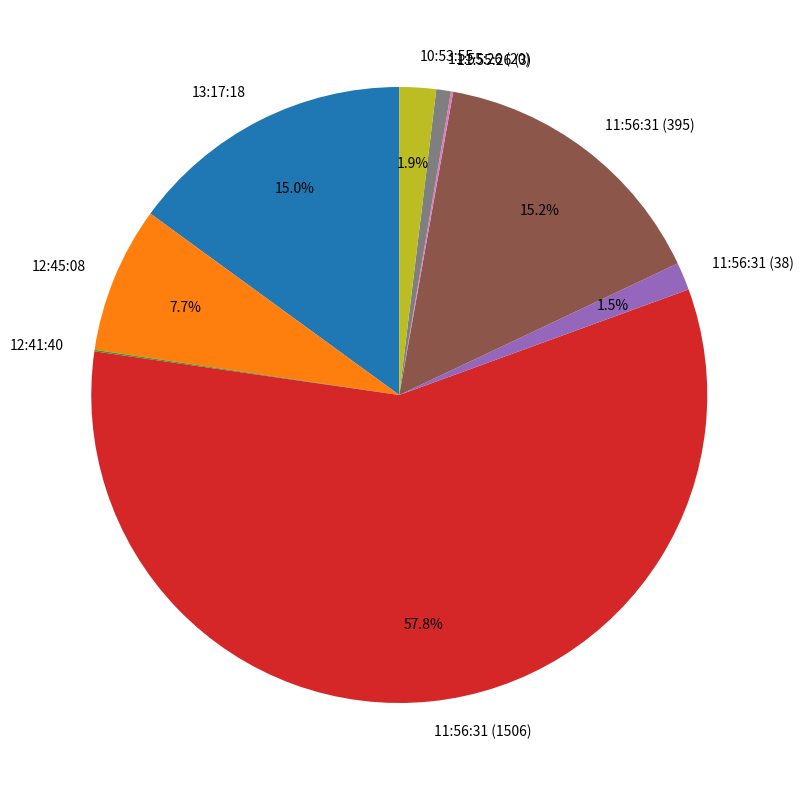

Approximately how many times larger is the value at 11:56:31 (1506) compared to 13:17:18?

3.9